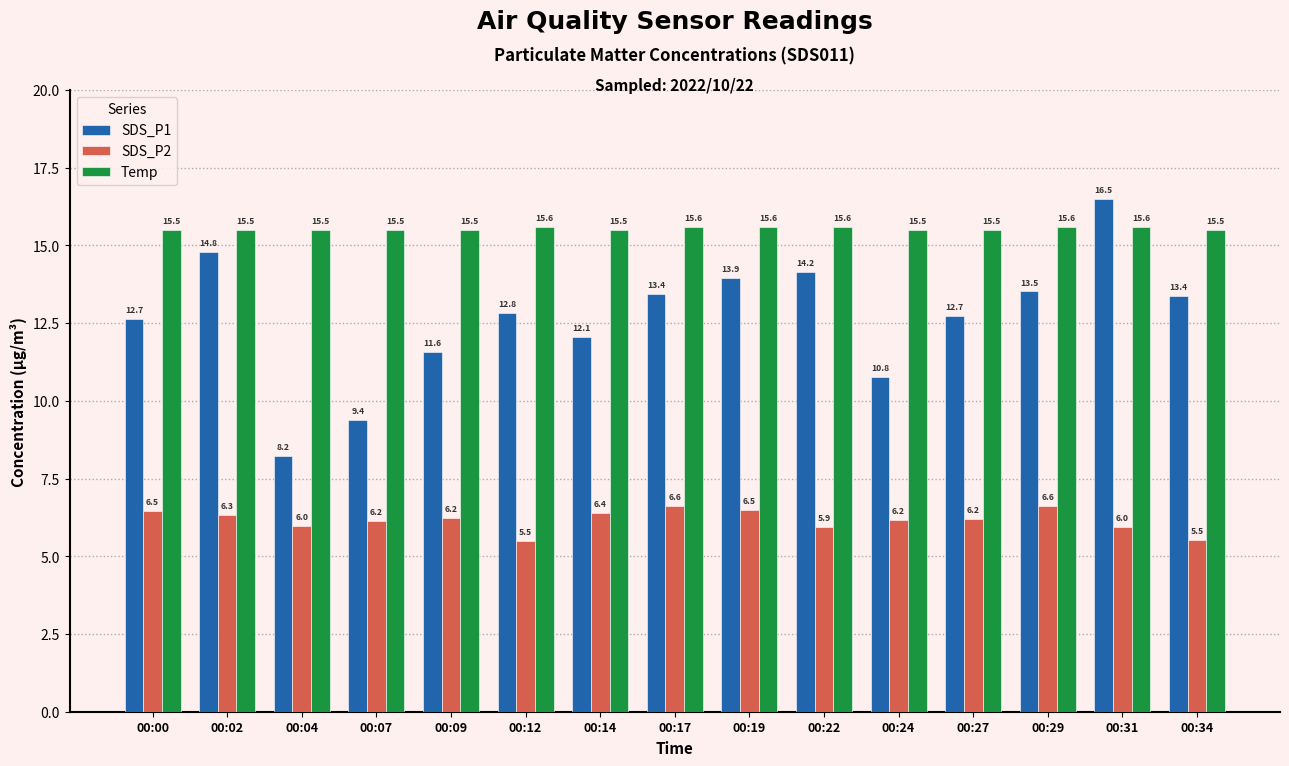

At which label does SDS_P2 first exceed 6?

00:00